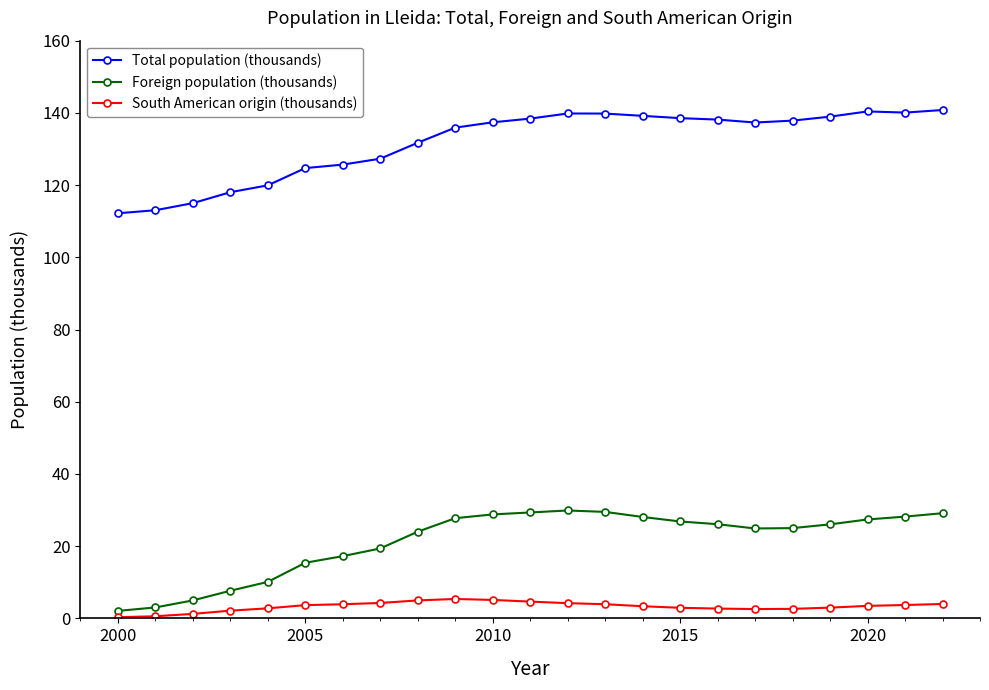

At how many categories does at least one series exceed 131?

15